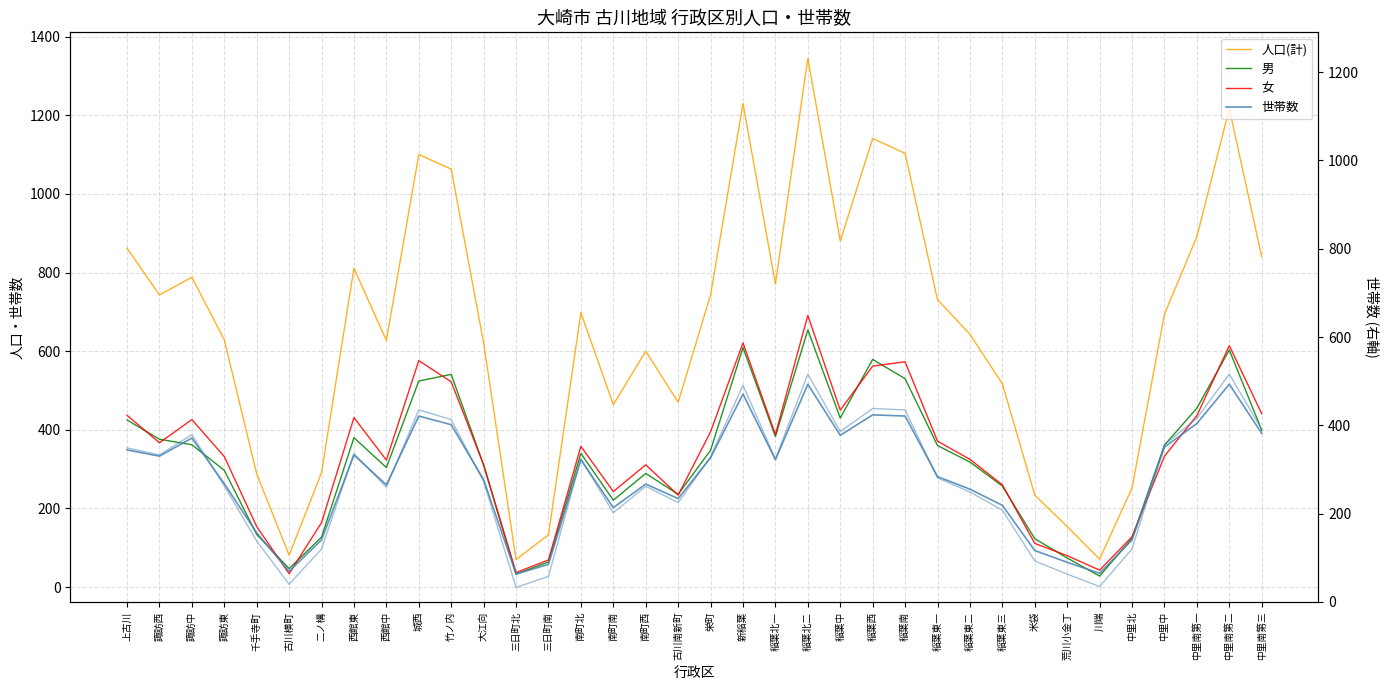

The value of 世帯数(右軸) at 川端 is 35. True or false?

True